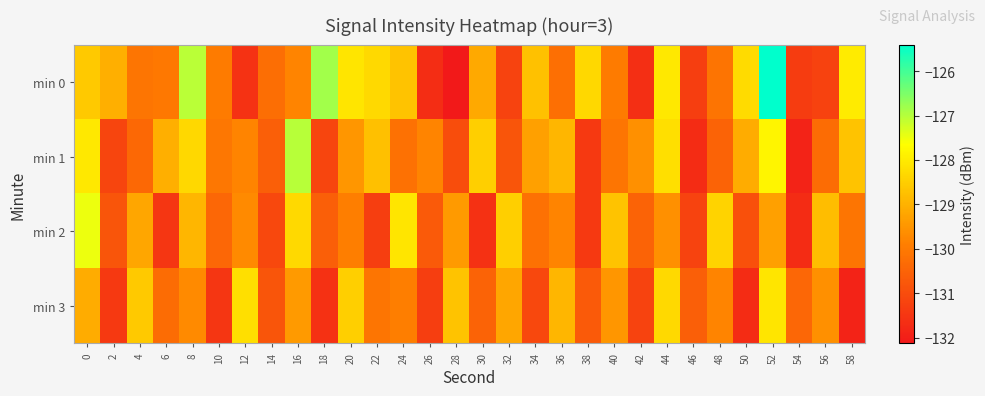

Reading right to left, what are all the values shown in this chart?

min 0: 58=-128.0	56=-131.2	54=-131.4	52=-125.4	50=-128.3	48=-130.1	46=-131.3	44=-128.1	42=-131.6	40=-130.0	38=-128.3	36=-130.2	34=-128.7	32=-131.2	30=-129.2	28=-132.1	26=-131.7	24=-128.7	22=-128.3	20=-128.1	18=-126.8	16=-129.8	14=-130.3	12=-131.6	10=-130.0	8=-127.1	6=-130.0	4=-130.1	2=-129.0	0=-128.6
min 1: 58=-128.7	56=-130.3	54=-131.9	52=-127.8	50=-129.1	48=-130.5	46=-131.7	44=-128.2	42=-129.6	40=-130.1	38=-131.4	36=-128.9	34=-129.3	32=-130.8	30=-128.5	28=-131.0	26=-129.8	24=-130.2	22=-128.8	20=-129.5	18=-131.2	16=-127.0	14=-130.6	12=-129.8	10=-130.1	8=-128.3	6=-129.0	4=-130.4	2=-131.1	0=-128.0
min 2: 58=-130.1	56=-128.8	54=-131.7	52=-129.3	50=-130.9	48=-128.4	46=-131.2	44=-129.6	42=-130.5	40=-128.7	38=-131.4	36=-129.8	34=-130.2	32=-128.5	30=-131.6	28=-129.4	26=-130.7	24=-128.1	22=-131.3	20=-129.9	18=-130.6	16=-128.3	14=-131.1	12=-129.7	10=-130.4	8=-128.9	6=-131.5	4=-129.2	2=-130.8	0=-127.5
min 3: 58=-131.9	56=-129.6	54=-130.4	52=-128.1	50=-131.7	48=-129.8	46=-130.6	44=-128.3	42=-131.2	40=-129.5	38=-130.7	36=-128.9	34=-131.1	32=-129.2	30=-130.5	28=-128.7	26=-131.3	24=-129.9	22=-130.1	20=-128.5	18=-131.6	16=-129.4	14=-130.8	12=-128.2	10=-131.5	8=-129.7	6=-130.3	4=-128.6	2=-131.4	0=-129.1